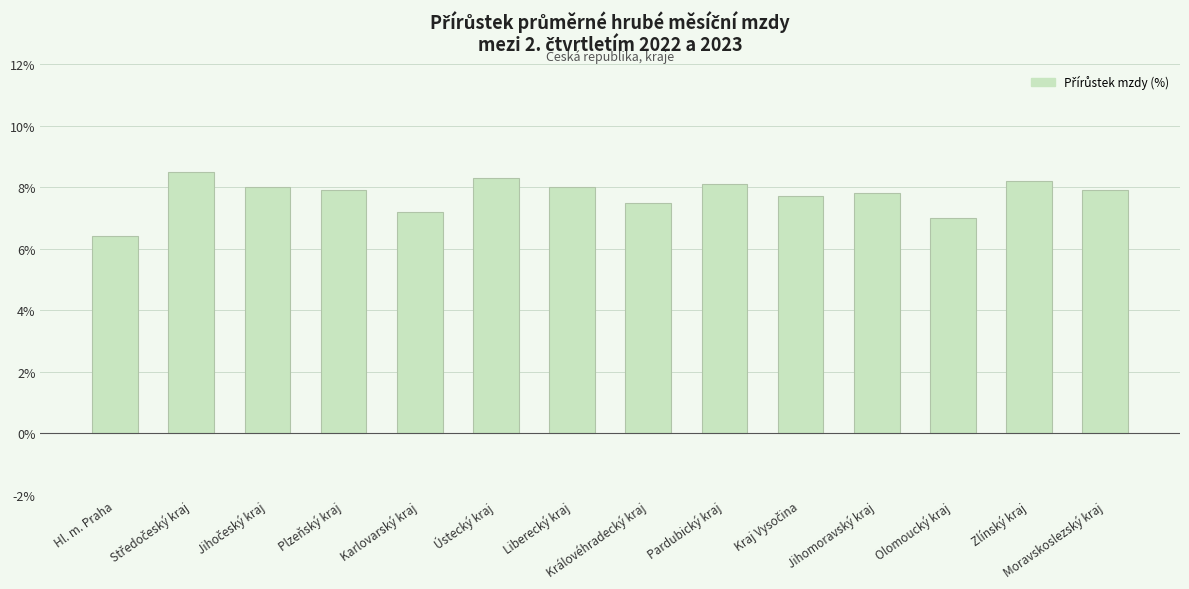

What is the change in value from Plzeňský kraj to Královéhradecký kraj?

-0.4